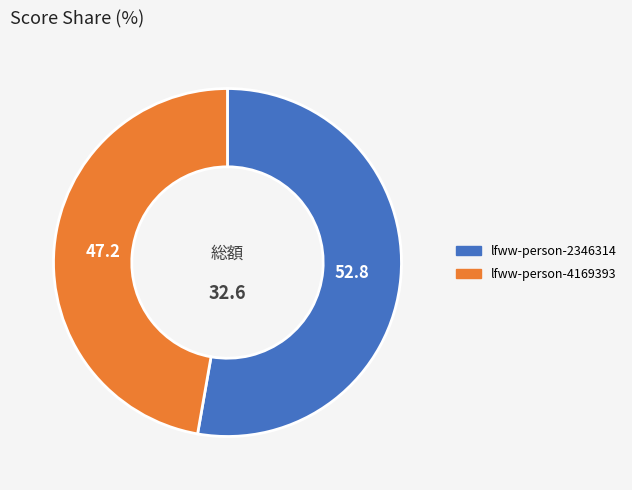

Combined, do lfww-person-4169393 and lfww-person-2346314 account for over 50%?

Yes